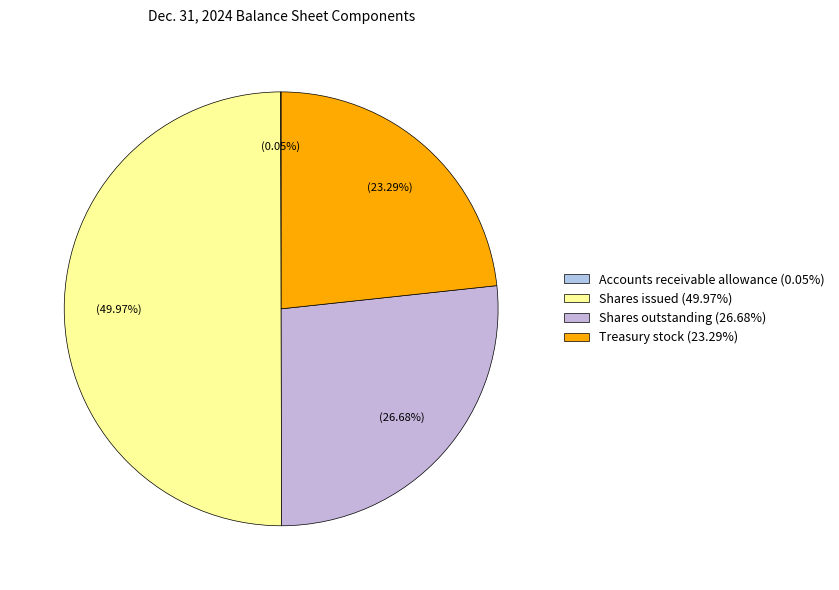

What is the total percentage of Shares outstanding and Shares issued?

76.7%